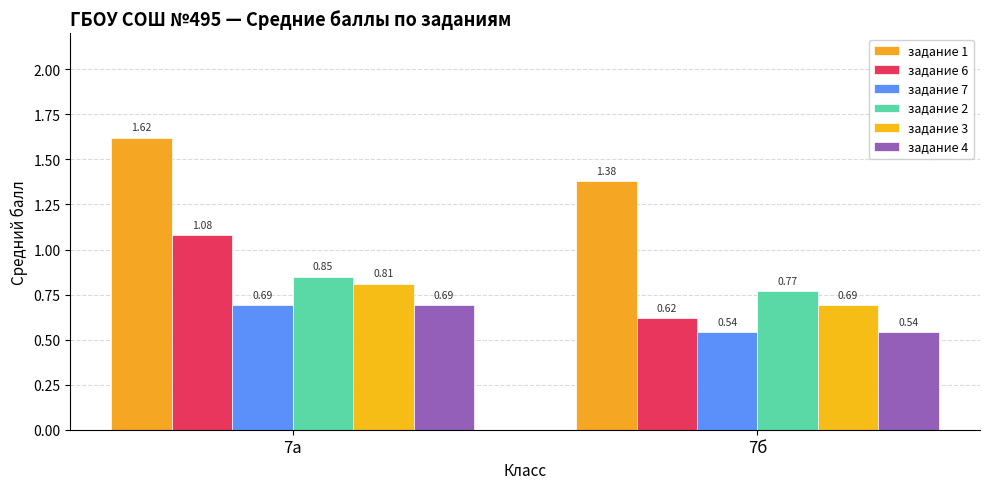

Which series has the largest total across all categories?

задание 1